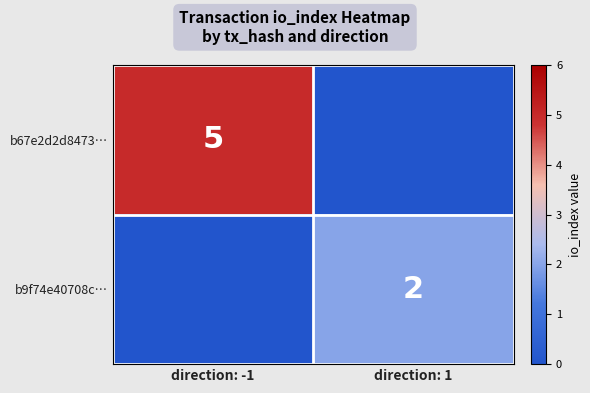

The b67e2d2d8473… series shows 5 at direction: -1. True or false?

True